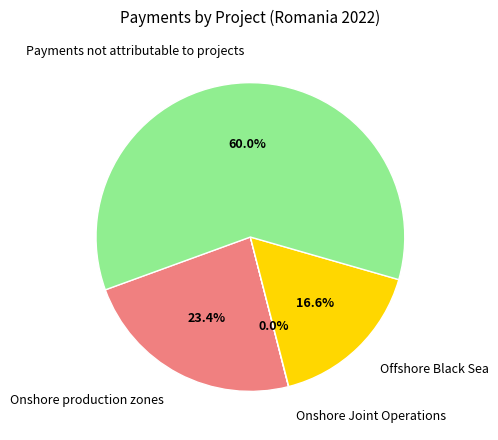

Which category has the biggest portion of the pie?

Payments not attributable to projects